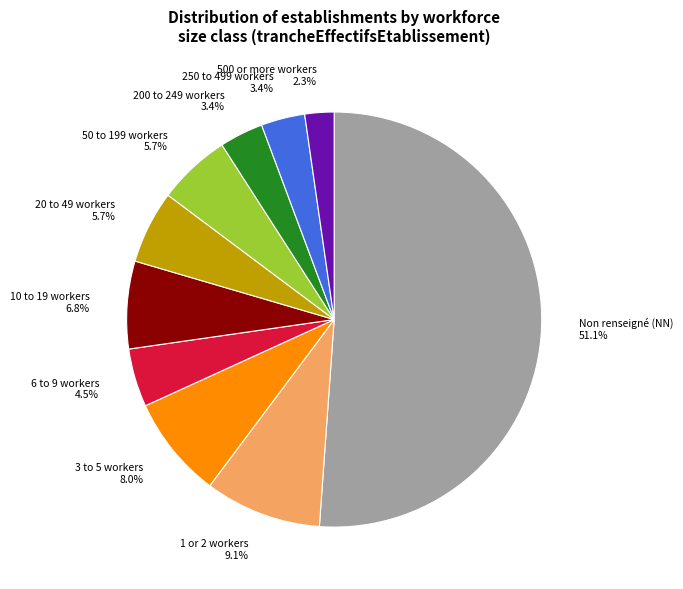

Count the number of slices in the pie.

10